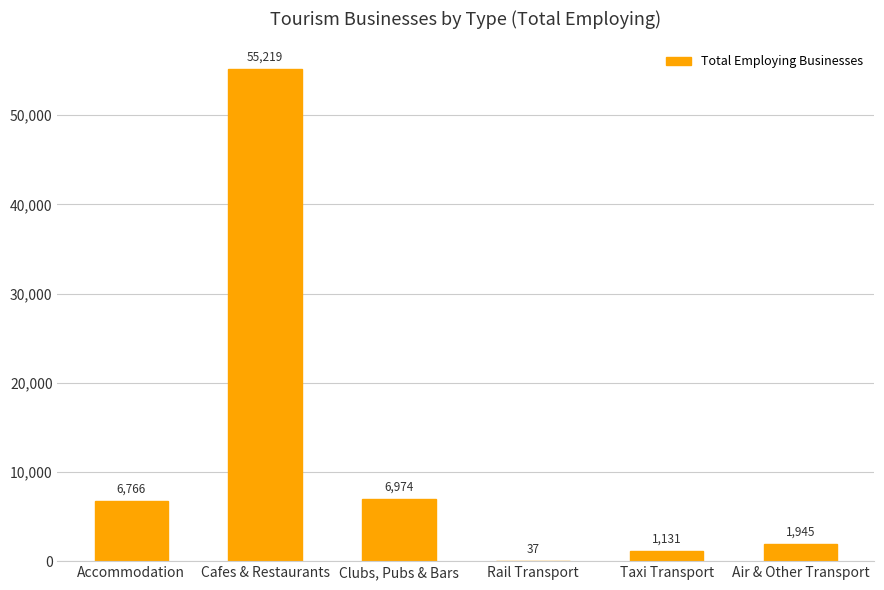

Is it true that the value at Clubs, Pubs & Bars is 6974?

True